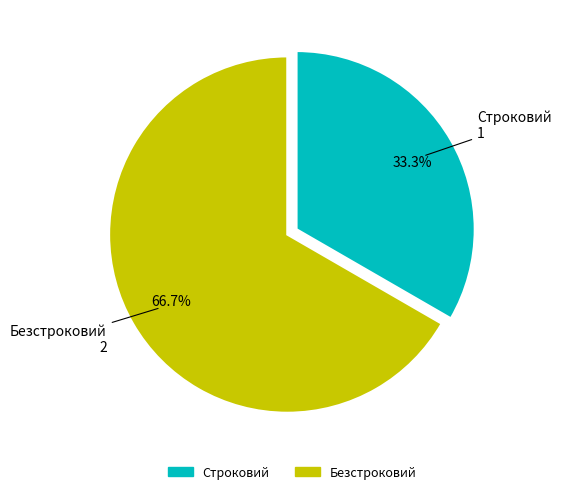

Is it true that Строковий is 28% of the pie?

False